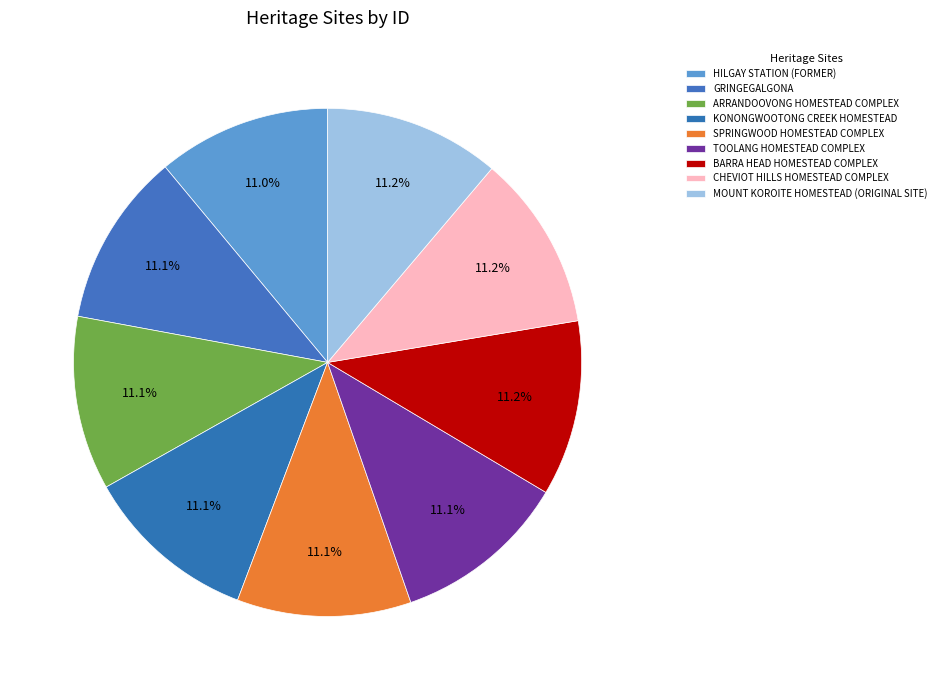

How many slices are in this pie chart?

9